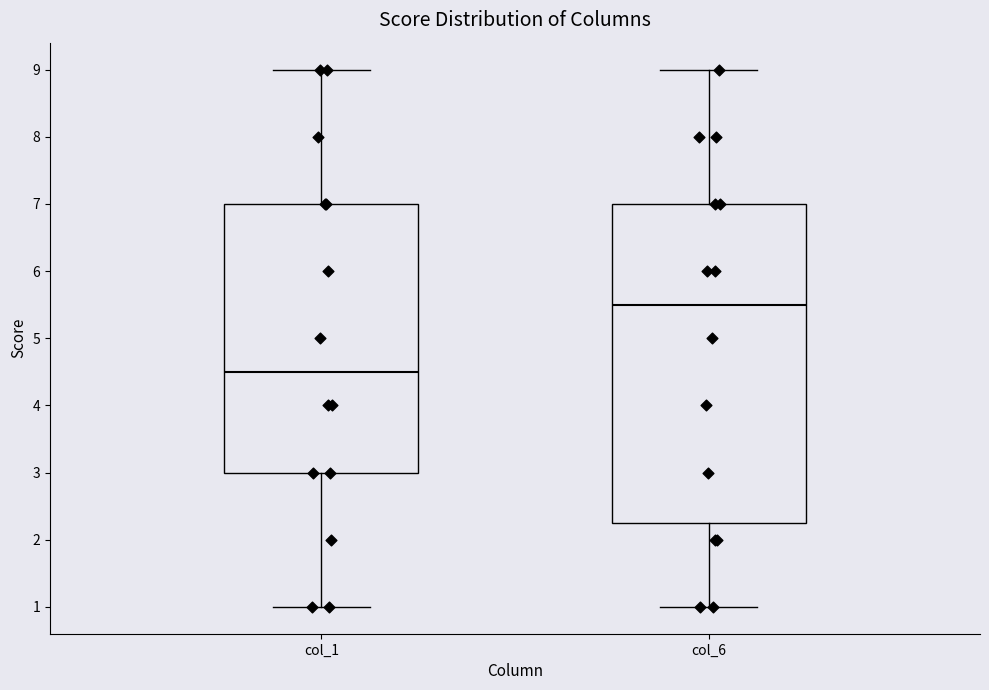

Reading left to right, transcribe this box plot: for each box, give where its median line is, the range the box spans, and where its two whiskers end, as read against the y-axis. The values are not printed on the chart, so give them approximately, as read against the axis.

col_1: median 4.5, box 3.0 to 7.0, whiskers 1.0 to 9.0
col_6: median 5.5, box 2.3 to 7.0, whiskers 1.0 to 9.0